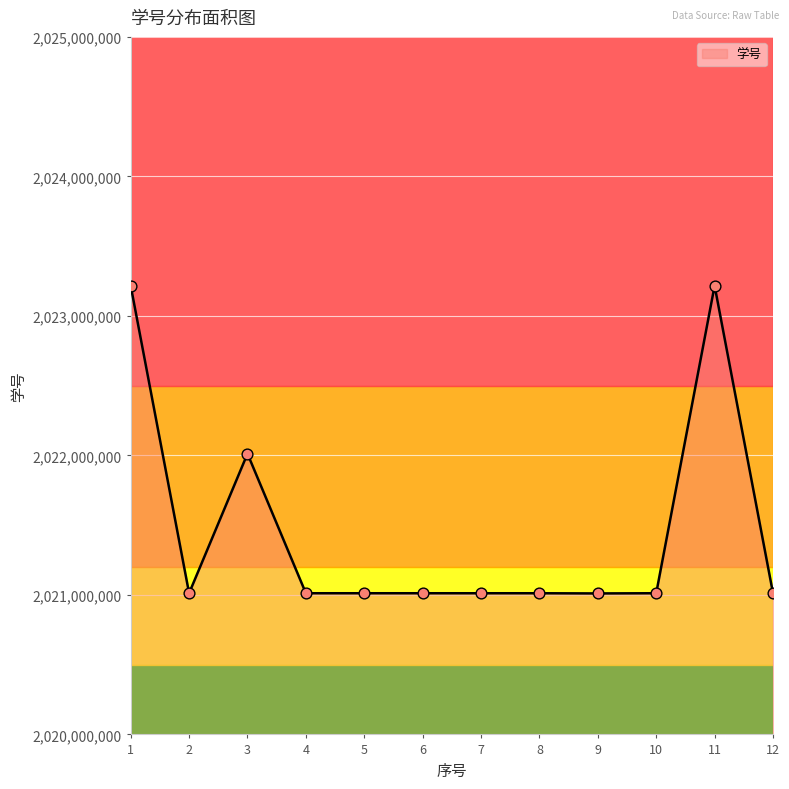

What is the ratio of the value at 6 to the value at 4?

1.0